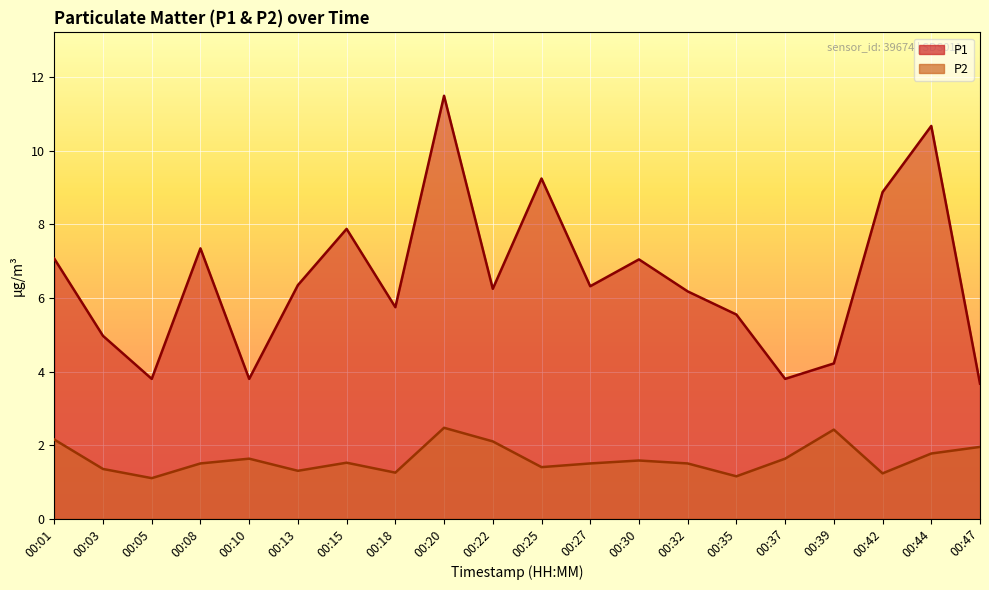

What is the difference between the second highest and minimum values in the P2 series?

1.3